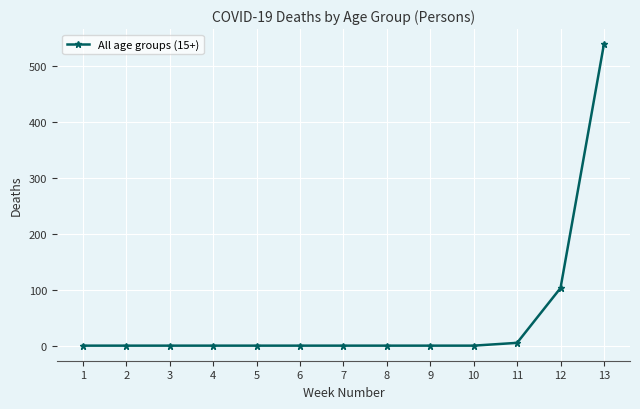

Is it true that the value at 5 is 171?

False